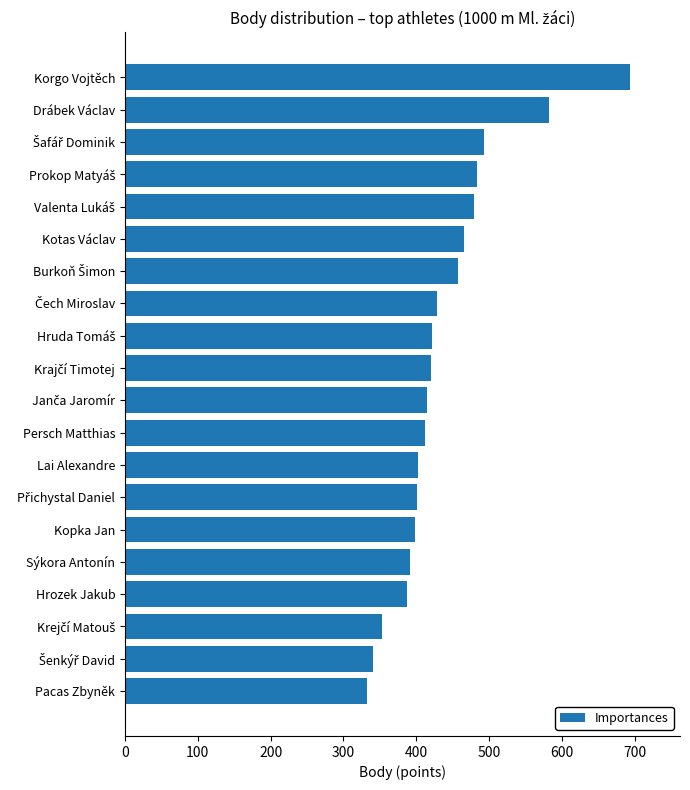

What is the average value?

438